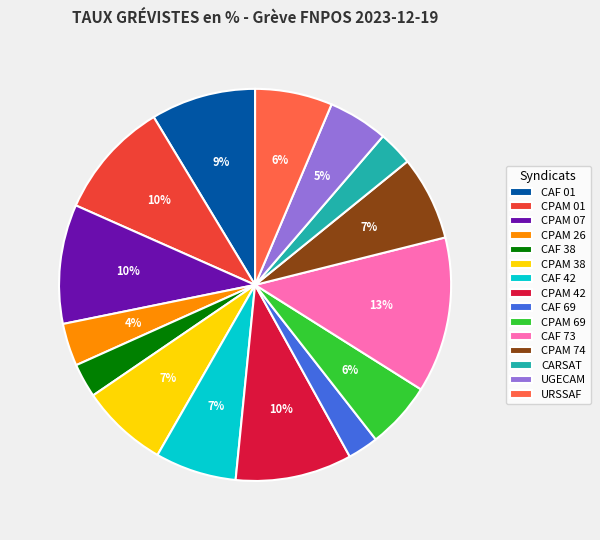

True or false: CPAM 01 accounts for 10% of the total.

True